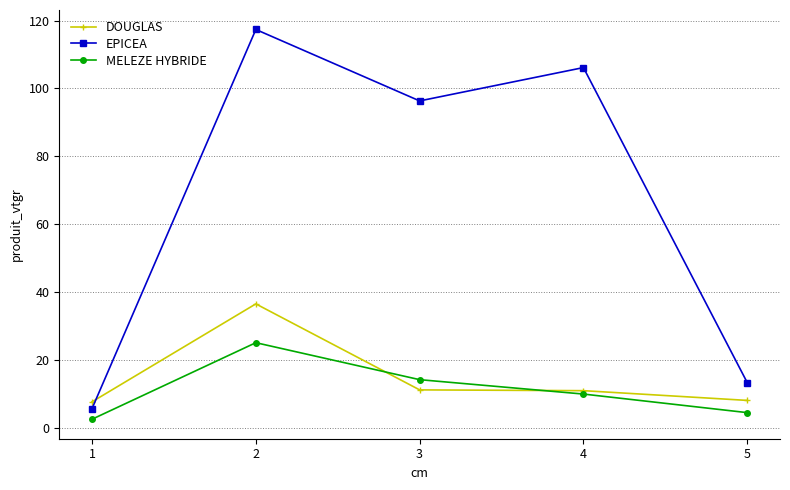

What is the smallest value displayed?

2.6